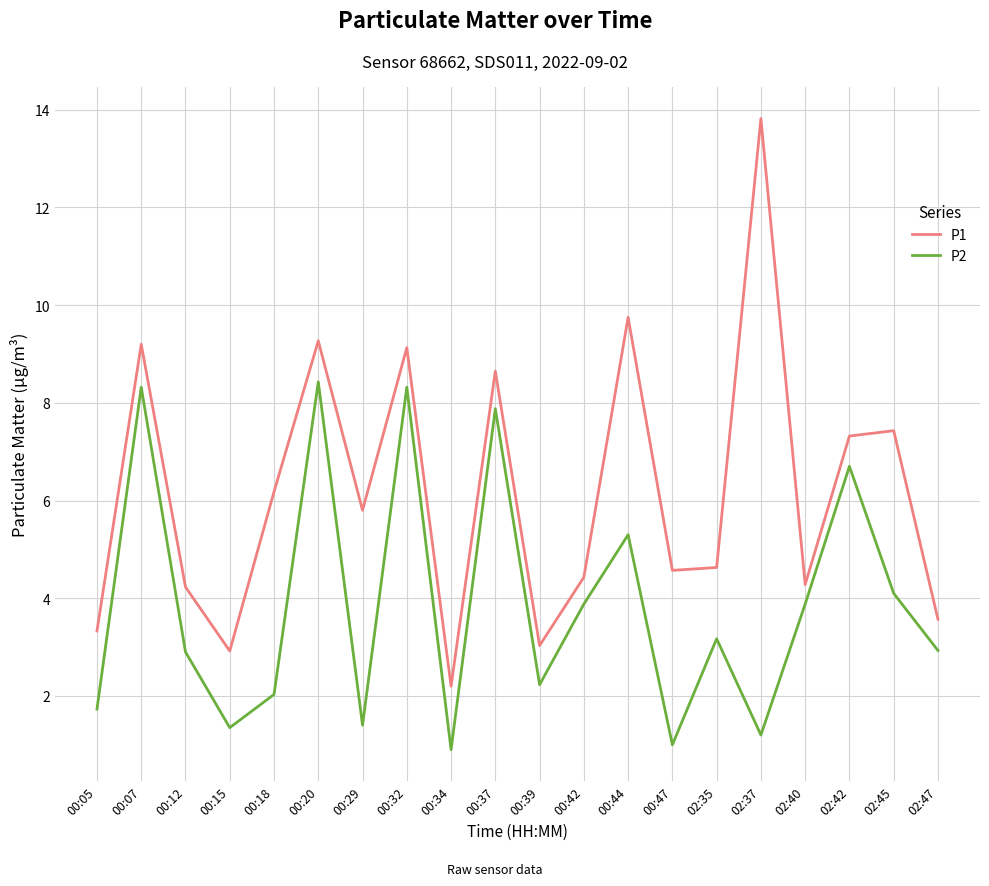

What value does the P1 series have at 00:44?

9.8